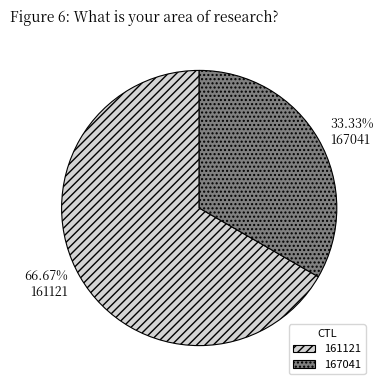

What percentage is the 161121 slice, to the nearest percent?

67%